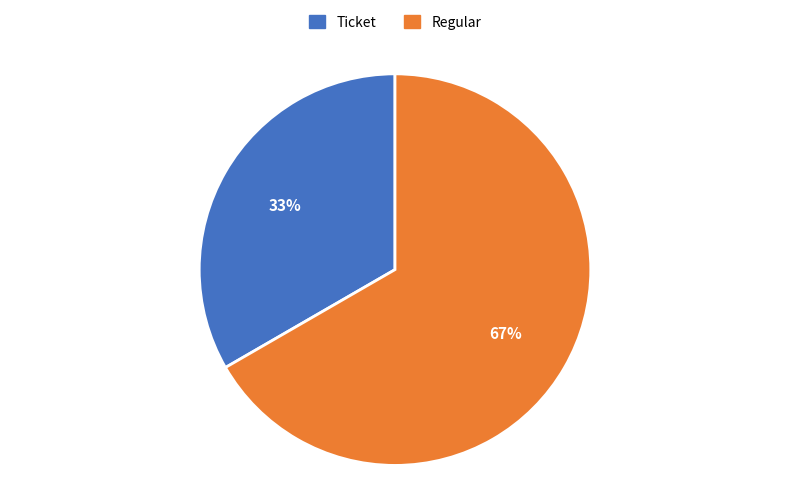

Count the number of slices in the pie.

2